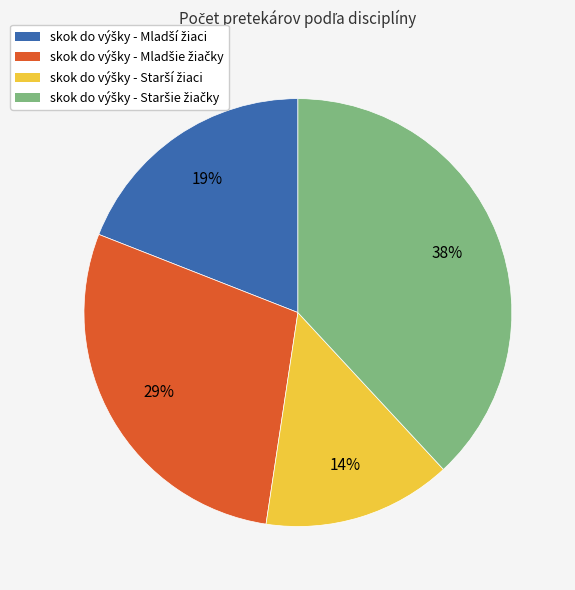

Does any single category account for the majority?

No